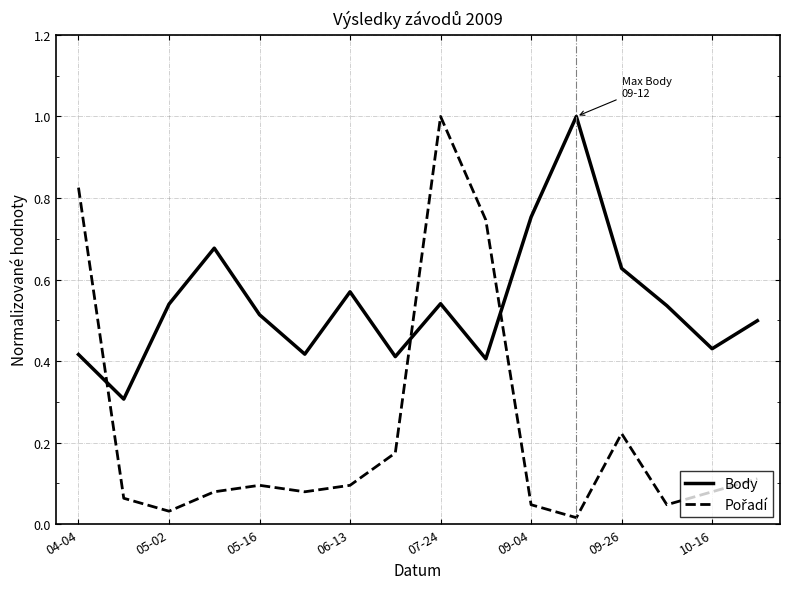

True or false: Pořadí and Body intersect in this chart.

True